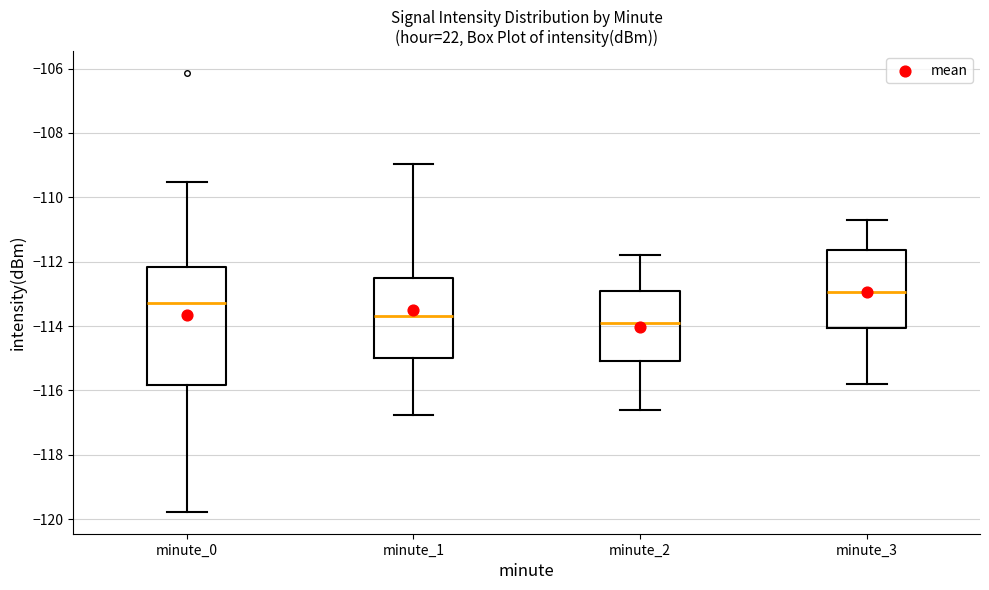

Comparing the boxes themselves (not the whiskers), which one is the tallest?

minute_0